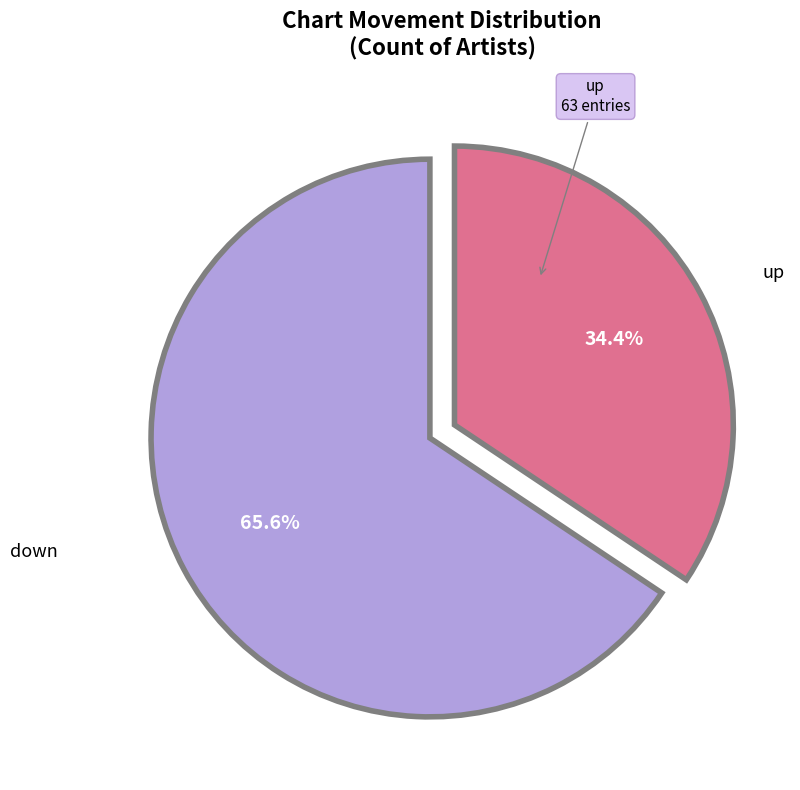

How many segments does this pie chart have?

2